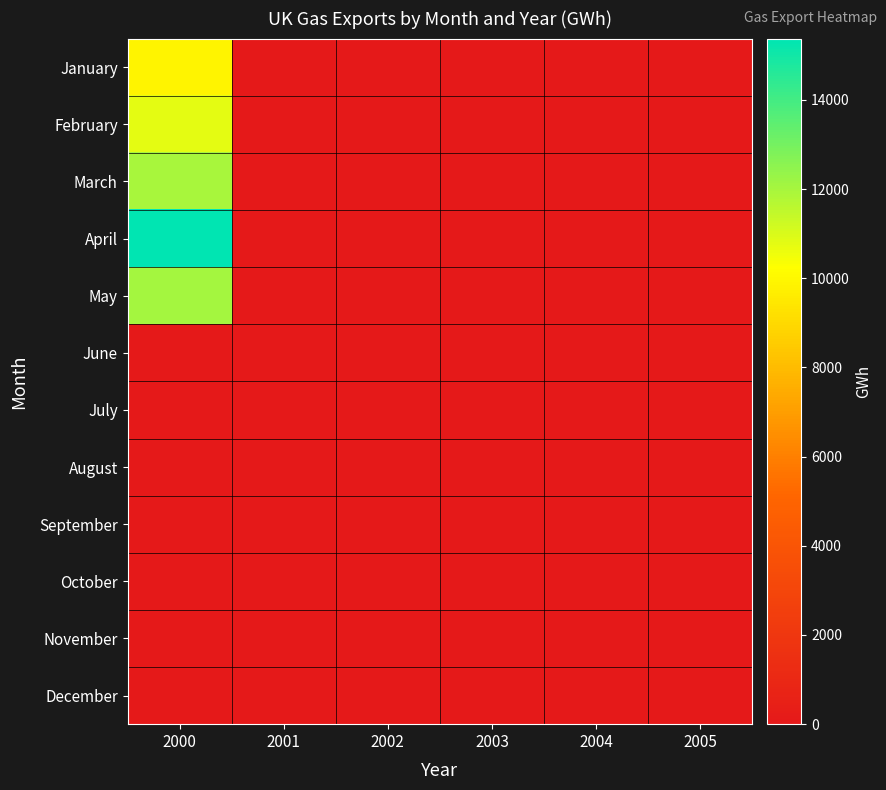

Which series changed the most between 2000 and 2004?

April